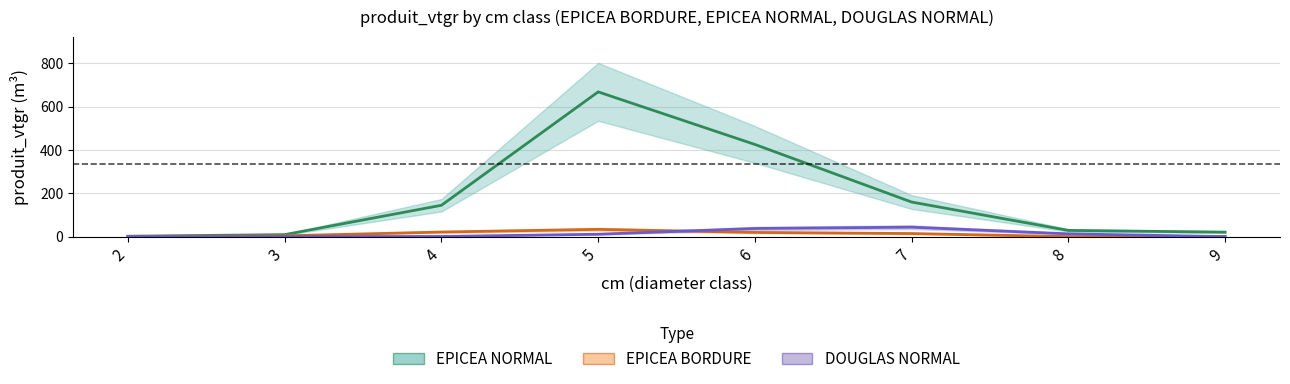

What are all the series names shown in the legend?

EPICEA NORMAL, EPICEA BORDURE, DOUGLAS NORMAL